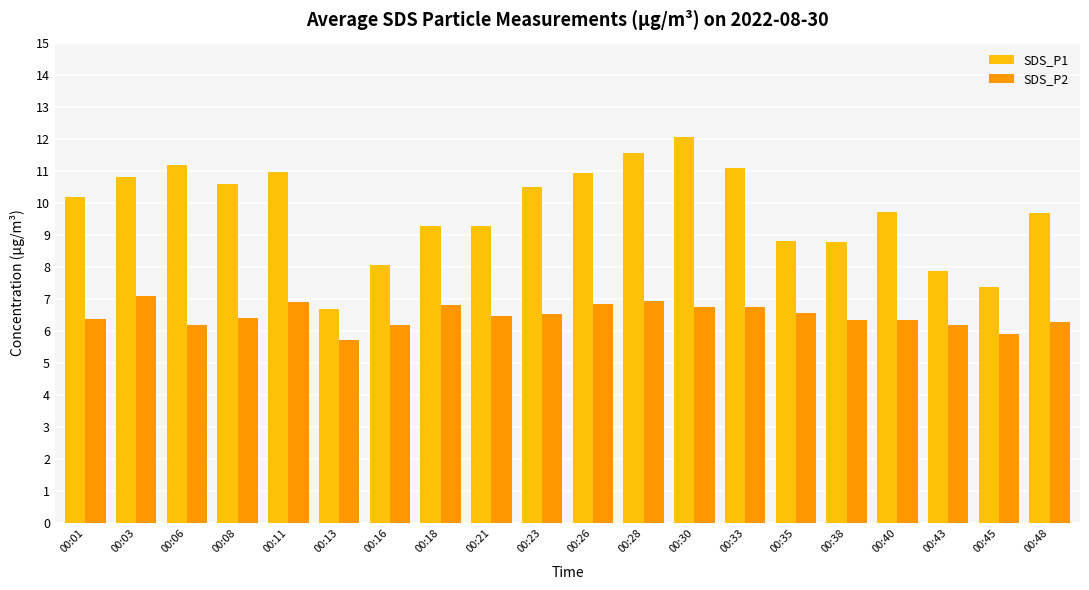

At how many categories does at least one series exceed 6?

20